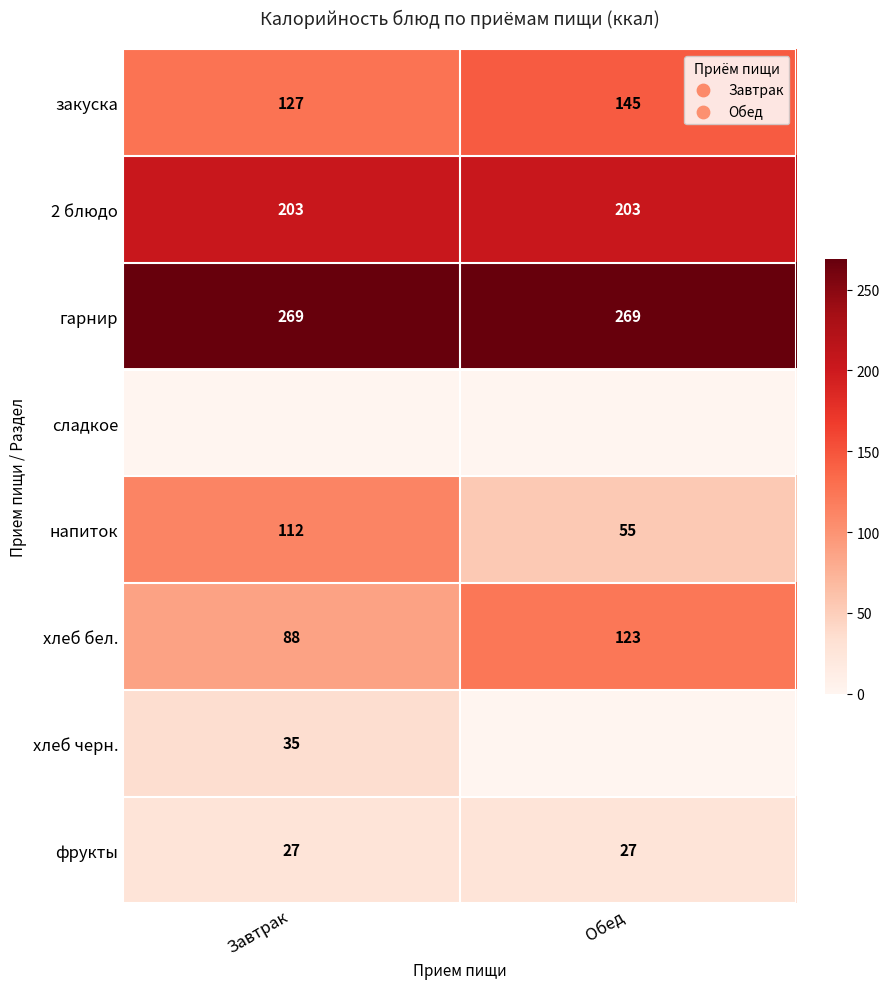

Where is закуска nearest to the value 136?

Завтрак